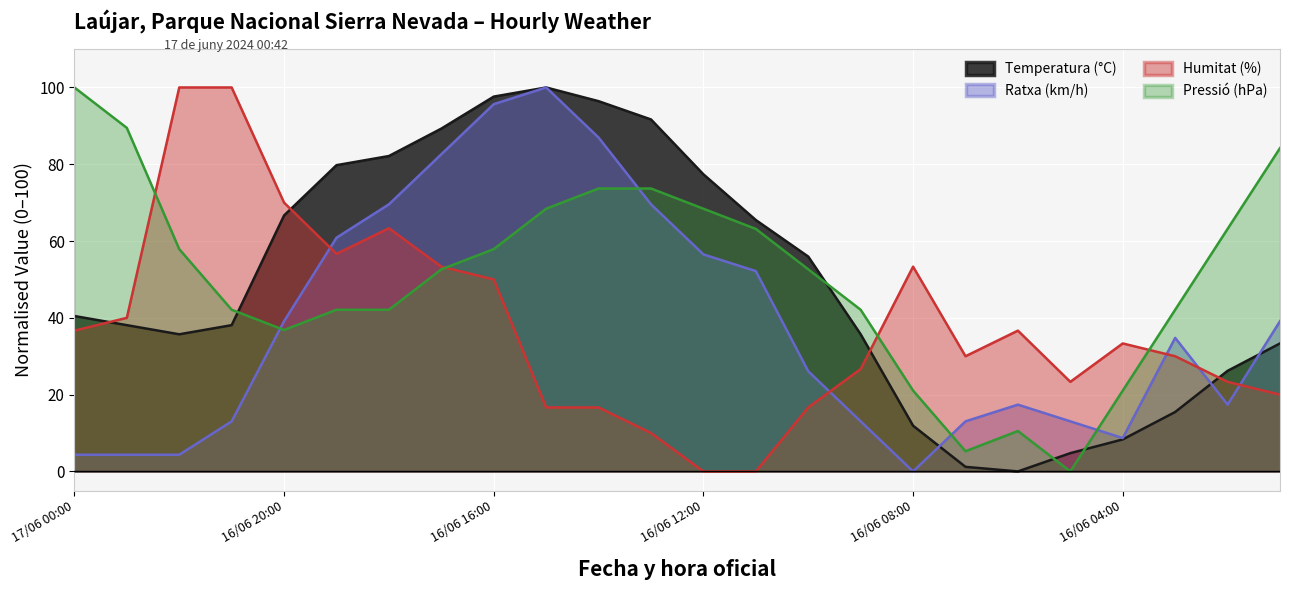

Reading right to left, list all the values displayed in this chart.

Temperatura (°C): 33.3	26.2	15.5	8.3	4.8	0.0	1.2	11.9	35.7	56.0	65.5	77.4	91.7	96.4	100.0	97.6	89.3	82.1	79.8	66.7	38.1	35.7	38.1	40.5
Ratxa (km/h): 39.1	17.4	34.8	8.7	13.0	17.4	13.0	0.0	13.0	26.1	52.2	56.5	69.6	87.0	100.0	95.7	82.6	69.6	60.9	39.1	13.0	4.3	4.3	4.3
Humitat (%): 20.0	23.3	30.0	33.3	23.3	36.7	30.0	53.3	26.7	16.7	0.0	0.0	10.0	16.7	16.7	50.0	53.3	63.3	56.7	70.0	100.0	100.0	40.0	36.7
Pressió (hPa): 84.2	63.2	42.1	21.1	0.0	10.5	5.3	21.1	42.1	52.6	63.2	68.4	73.7	73.7	68.4	57.9	52.6	42.1	42.1	36.8	42.1	57.9	89.5	100.0